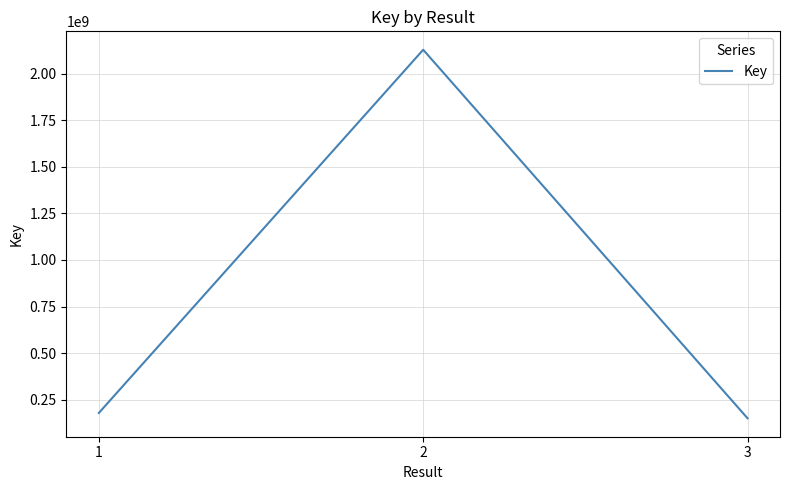

Is it true that the value at 1 is 179209030?

True